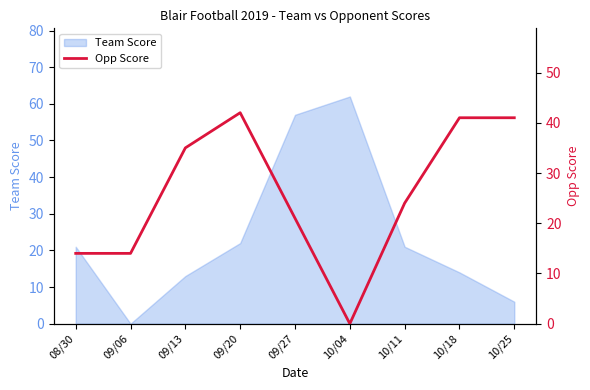

What is the label of the 9th point from the right?

08/30